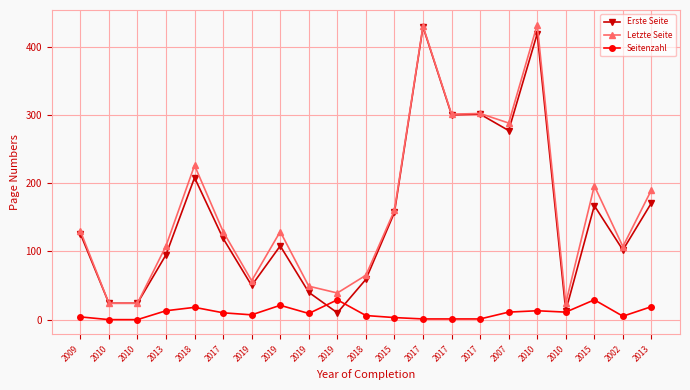

What are all the series names shown in the legend?

Erste Seite, Letzte Seite, Seitenzahl